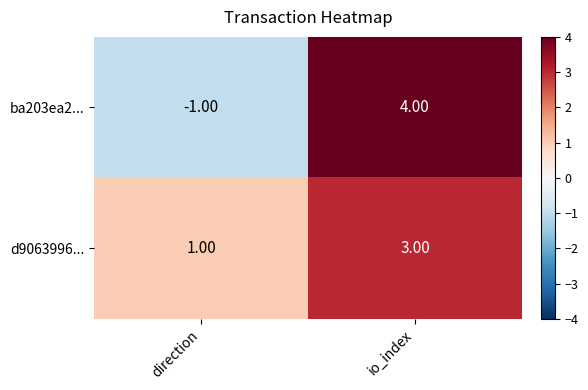

At direction, list the series in order from largest to smallest.

d9063996..., ba203ea2...